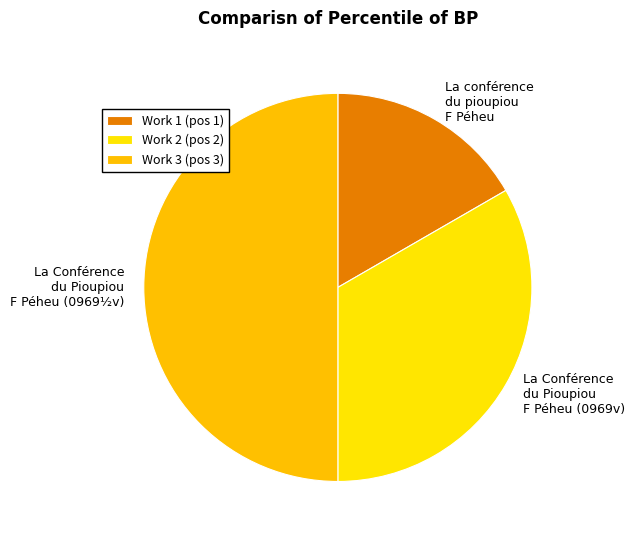

How many slices are in this pie chart?

3